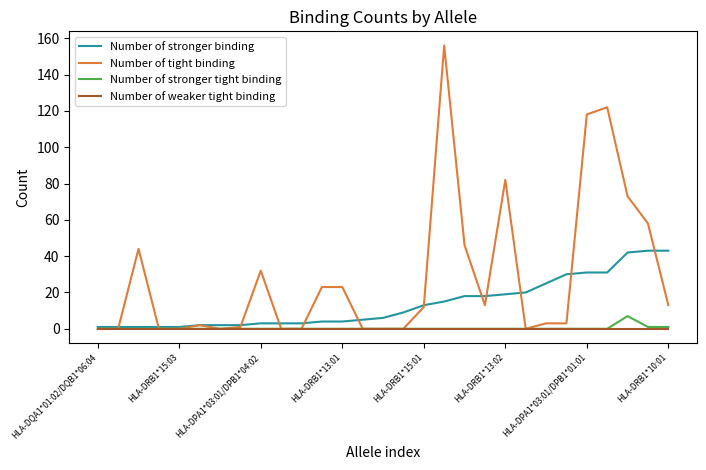

Which series has the largest range (max minus min)?

Number of tight binding